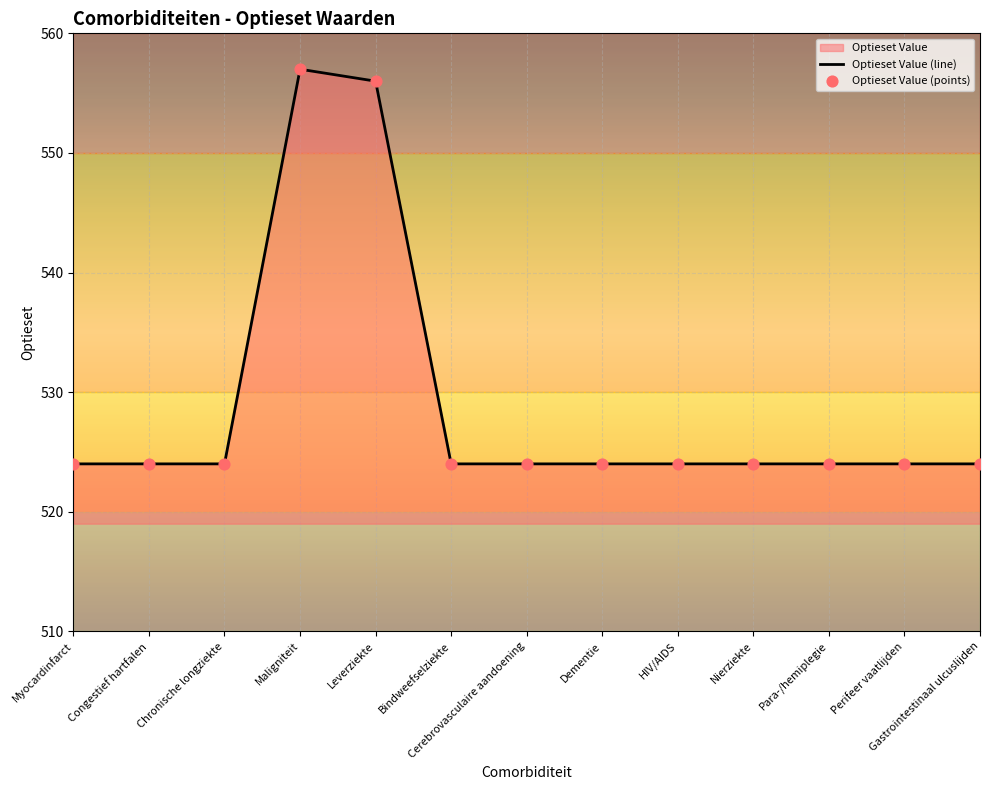

Which has a higher value, Myocardinfarct or Gastrointestinaal ulcuslijden?

Myocardinfarct